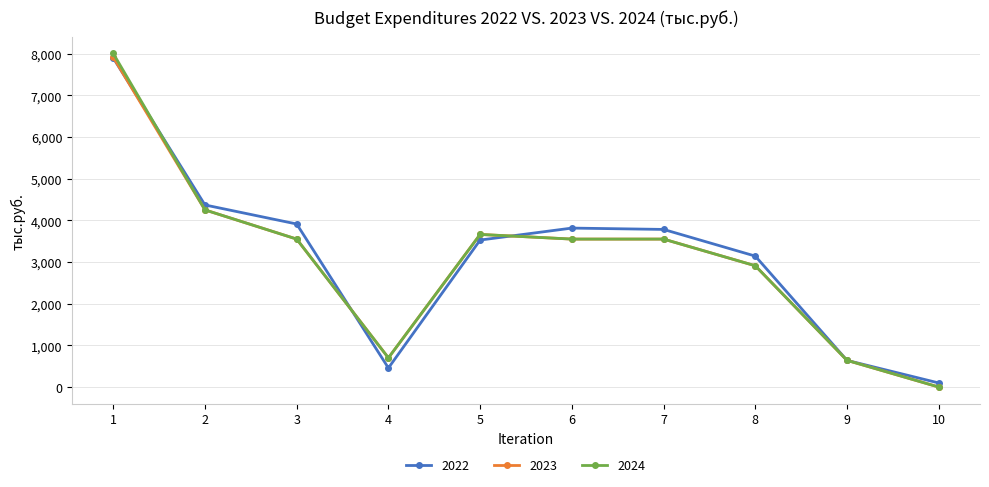

At which category is the sum across all series the highest?

1